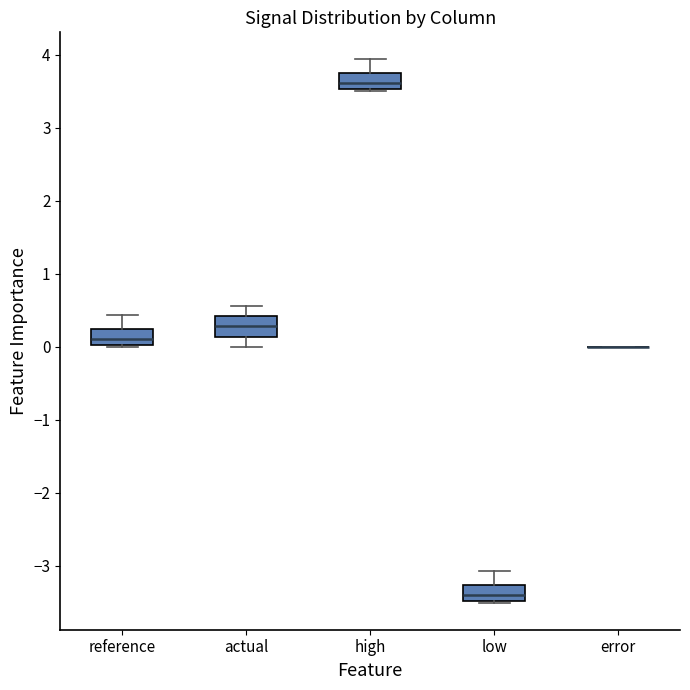

Reading left to right, transcribe this box plot: for each box, give where its median line is, the range the box spans, and where its two whiskers end, as read against the y-axis. The values are not printed on the chart, so give them approximately, as read against the axis.

reference: median 0.1, box 0.0 to 0.2, whiskers 0.0 to 0.4
actual: median 0.3, box 0.1 to 0.4, whiskers 0.0 to 0.6
high: median 3.6, box 3.5 to 3.7, whiskers 3.5 to 3.9
low: median -3.4, box -3.5 to -3.3, whiskers -3.5 to -3.1
error: box collapsed to a line at 0.0, whiskers 0.0 to 0.0